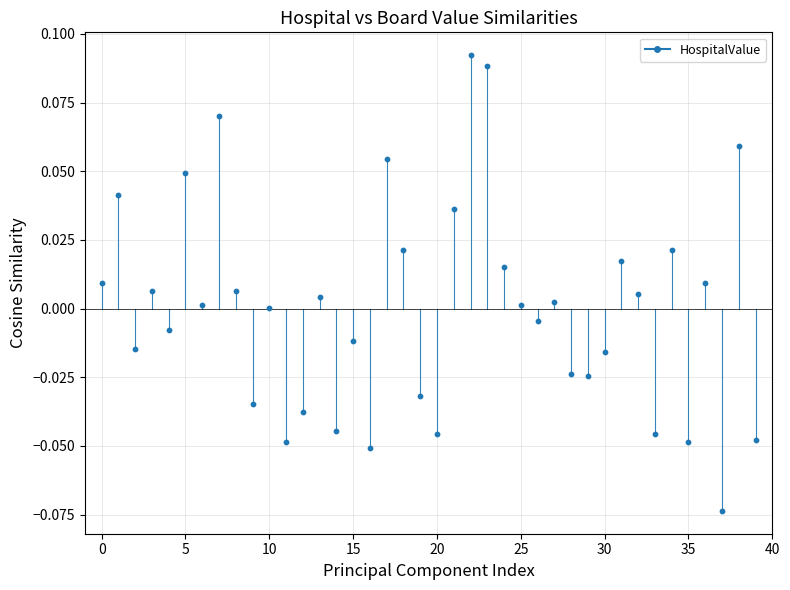

How many points are shown in the scatter plot?

40